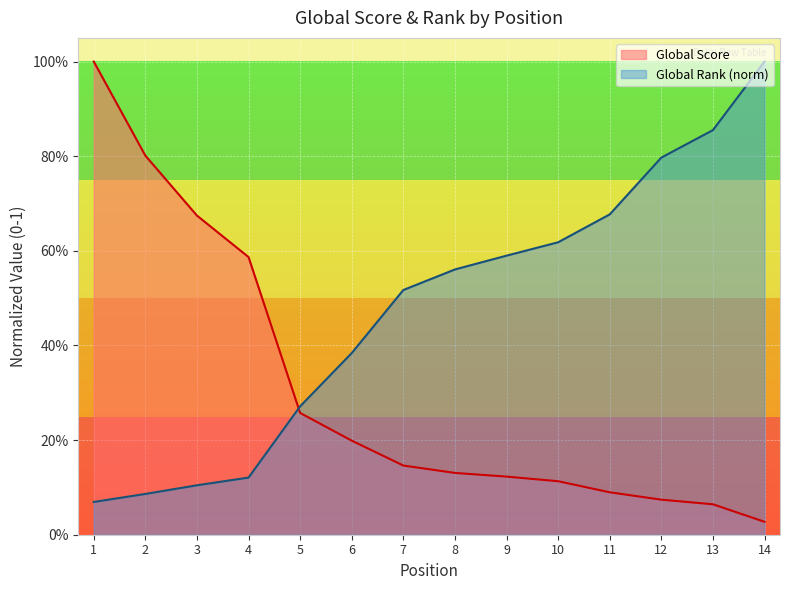

Count the number of categories in the chart.

14